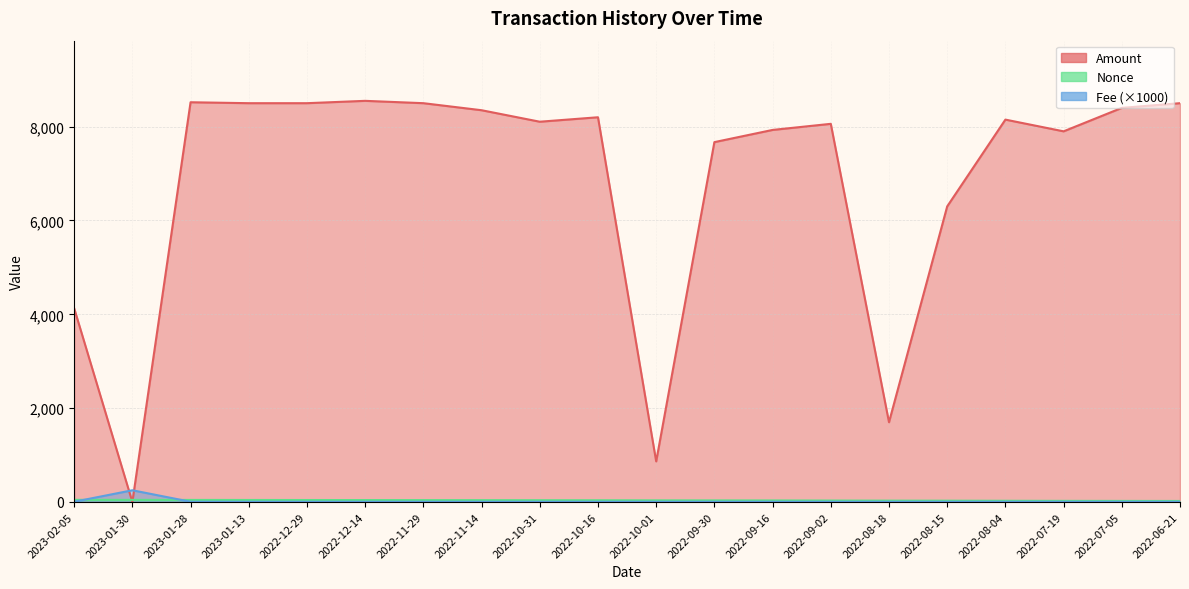

How many lines are shown in the chart?

3